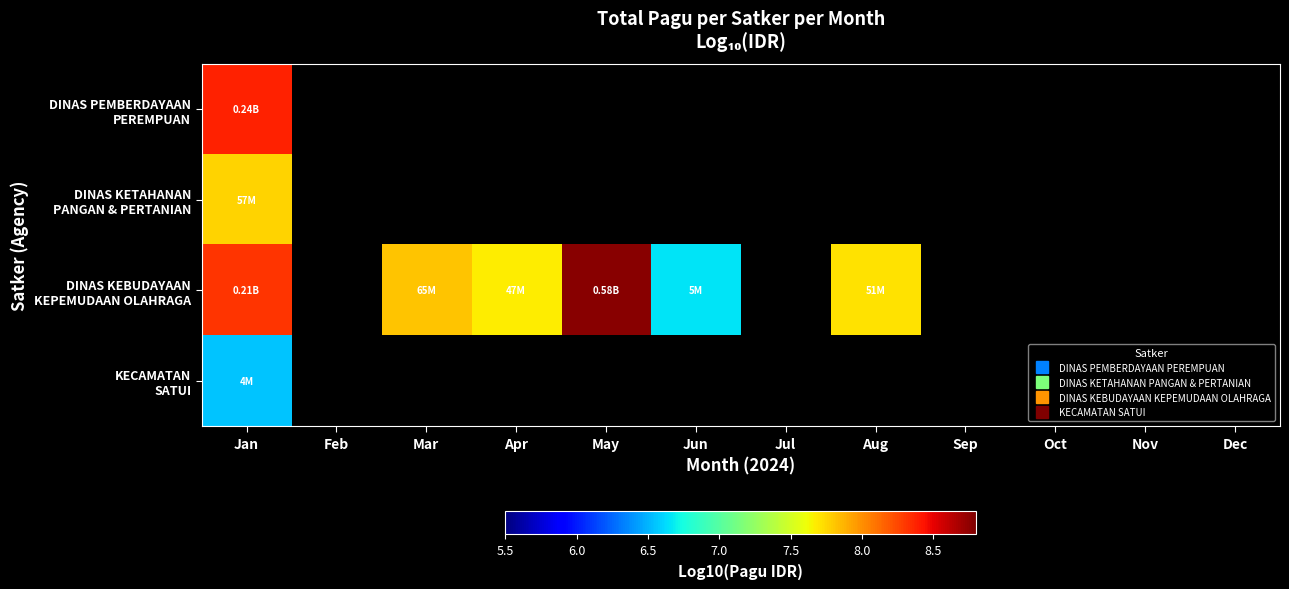

What is the maximum value shown in the chart?

8.8